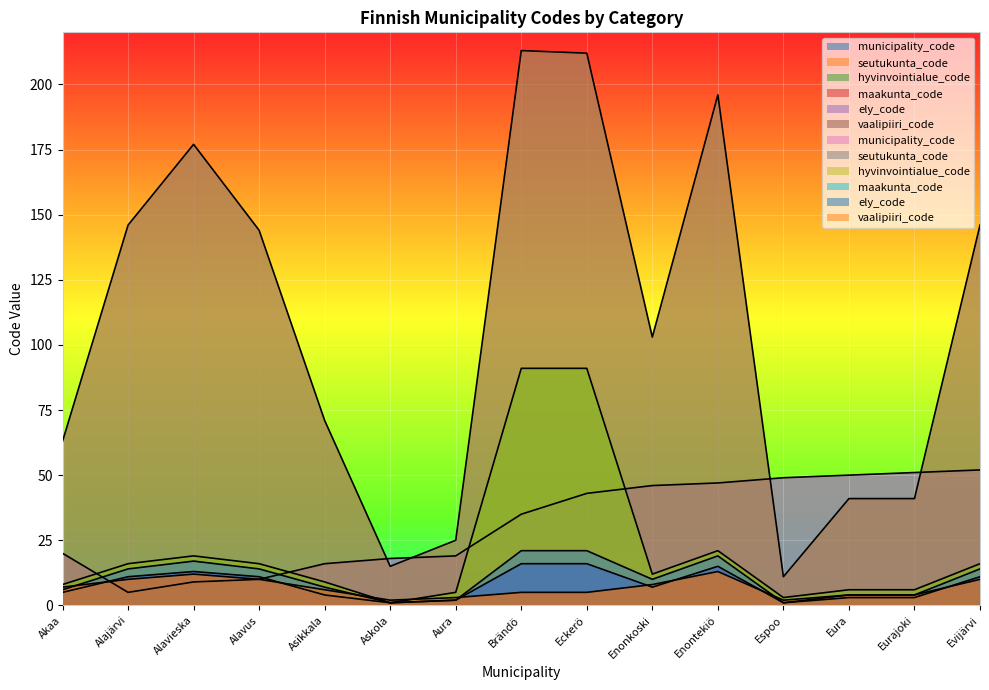

True or false: seutukunta_code has more than 0 points higher than both neighbors.

True